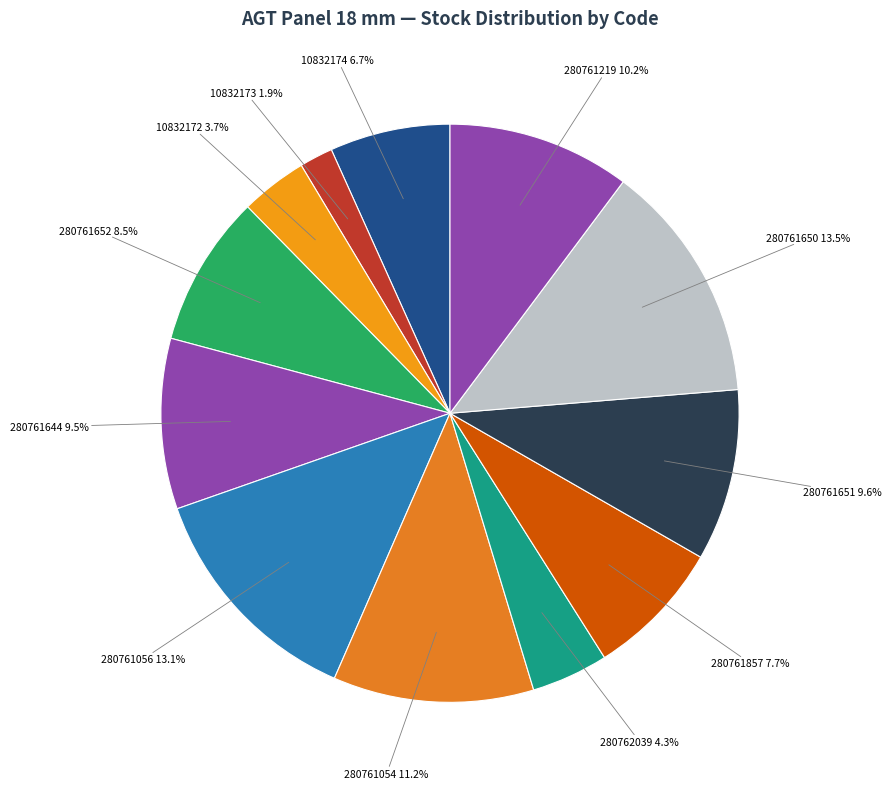

To the nearest percent, what is the combined percentage of 10832174 and 280761056?

20%